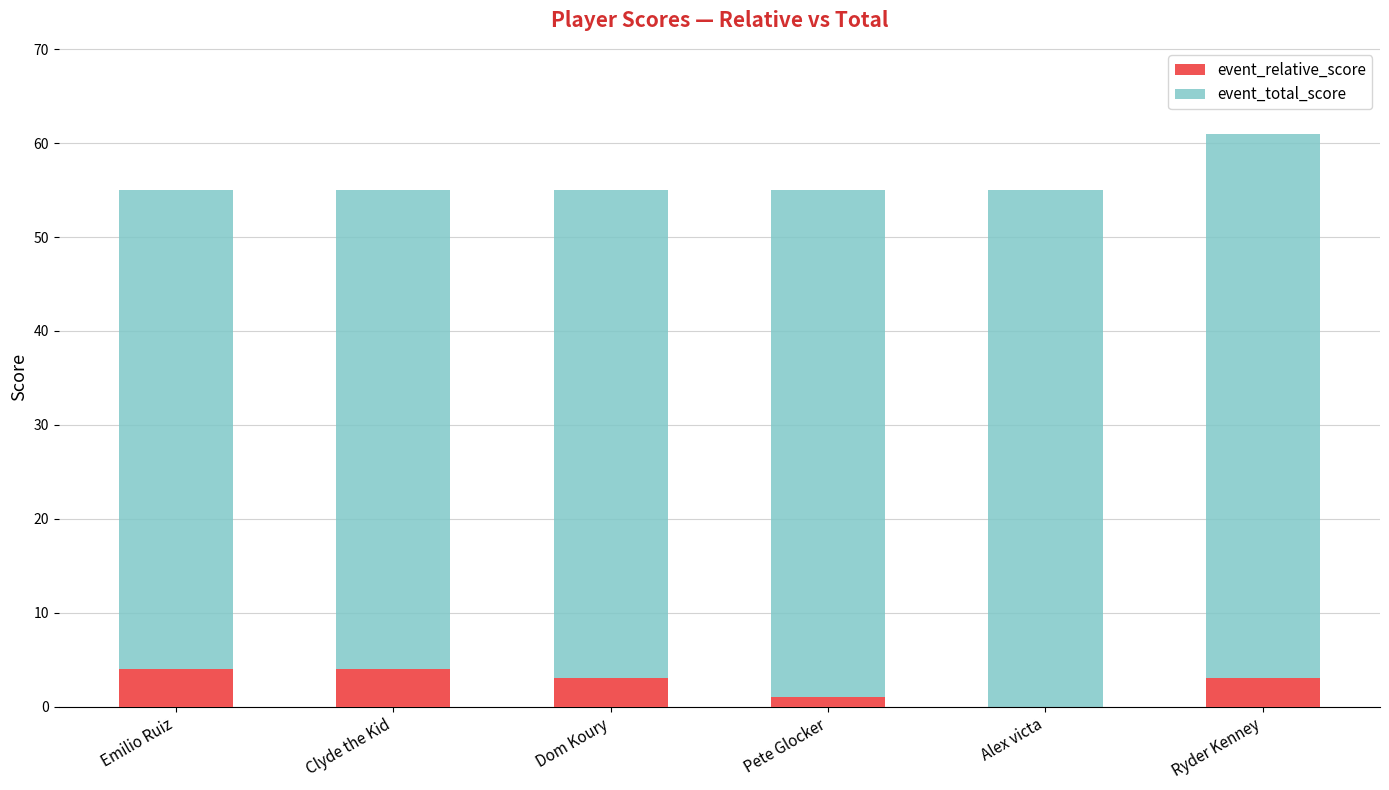

The value of event_relative_score at Emilio Ruiz is 4. True or false?

True